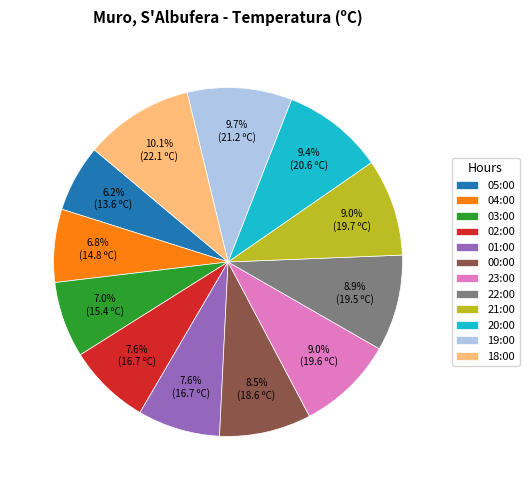

Count the number of slices in the pie.

12